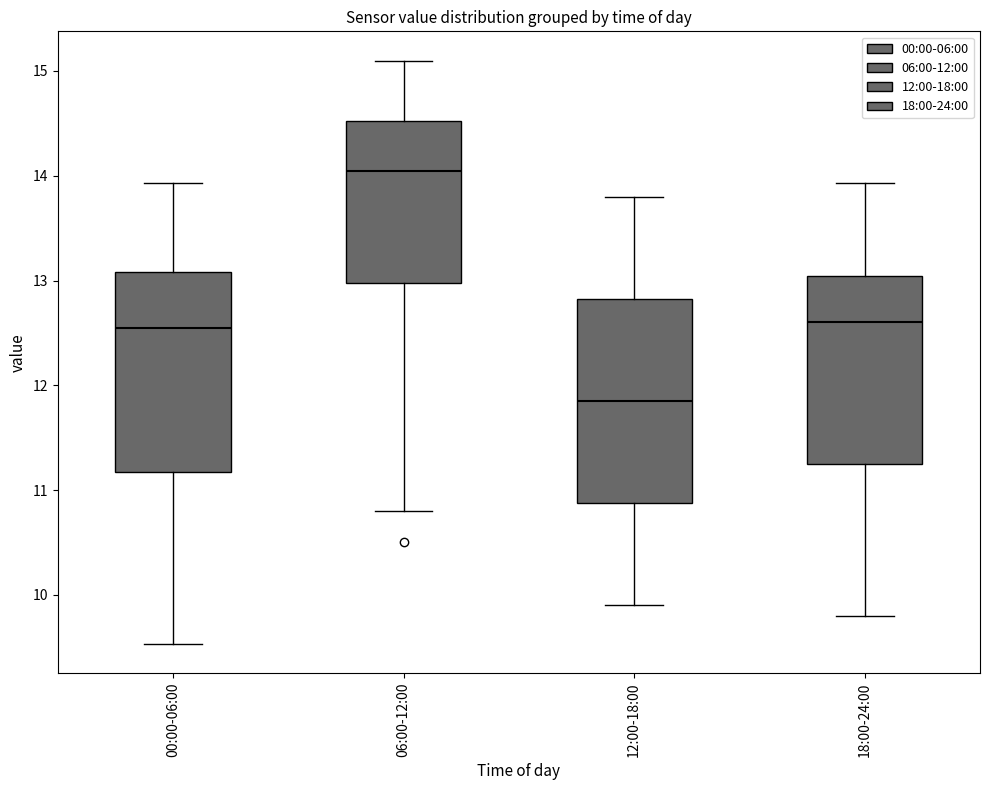

Which box has the highest median line?

06:00-12:00